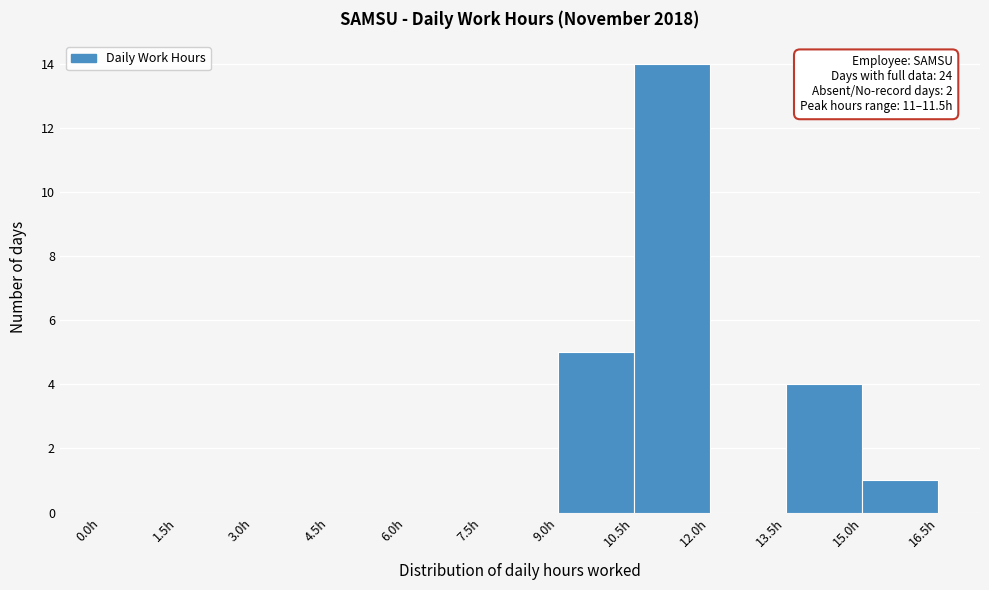

Over which range of the x-axis is the bar tallest?

10.5 to 12.0